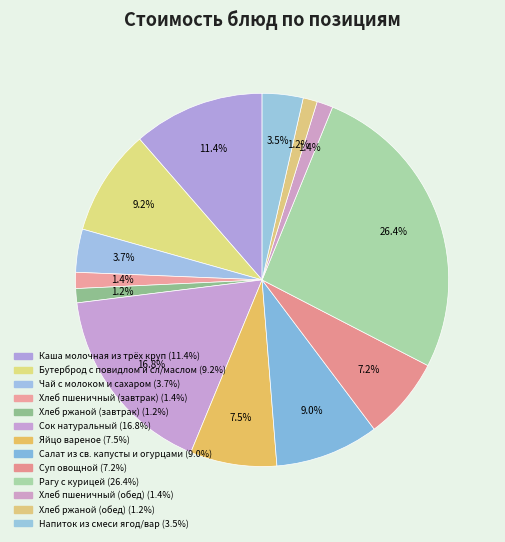

Is it true that Хлеб ржаной (завтрак) is 9% of the pie?

False